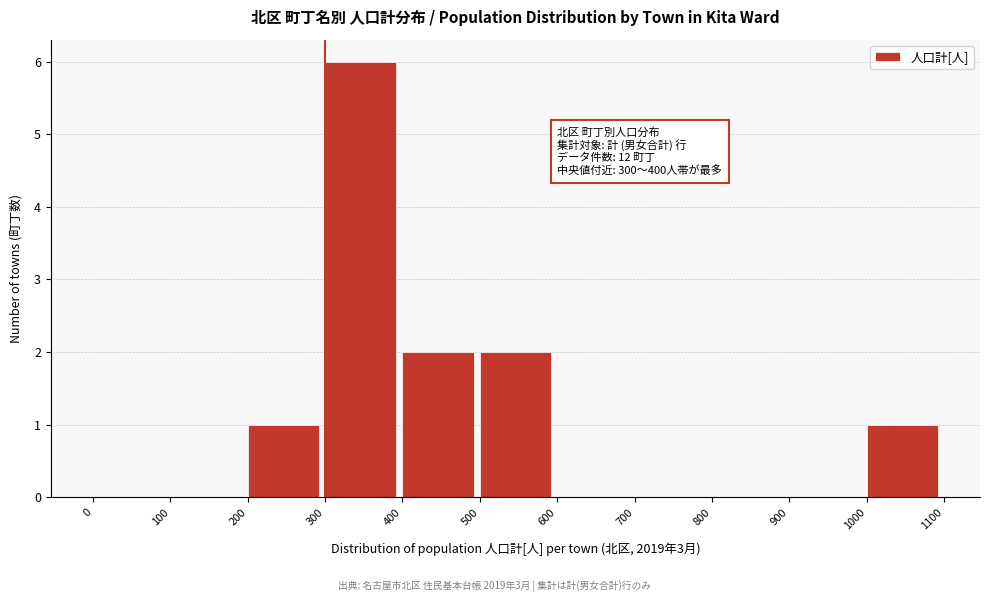

Which range on the x-axis has the tallest bar?

300 to 400